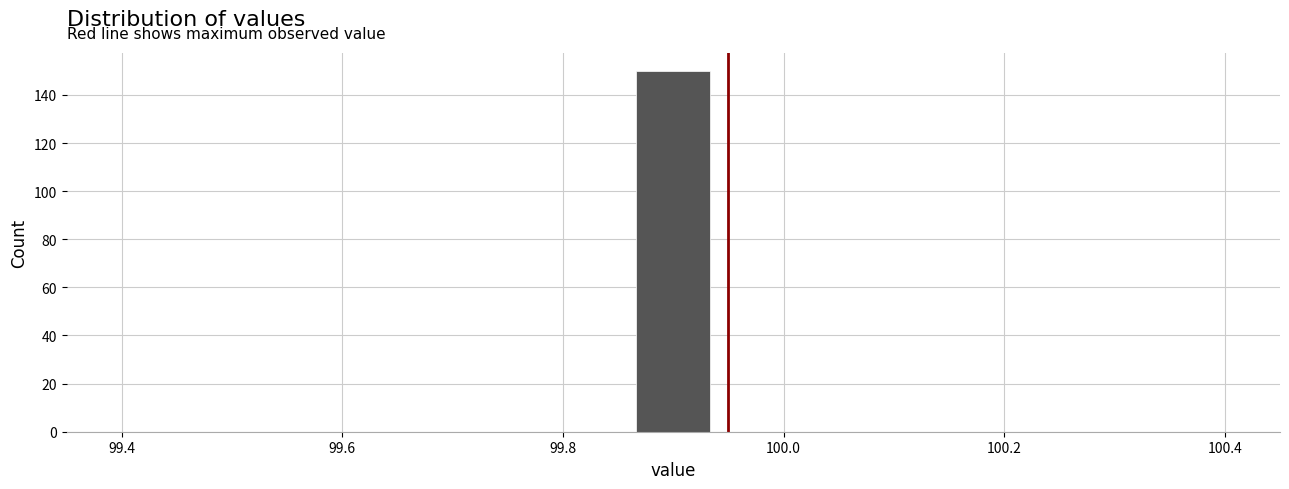

Around what value on the x-axis is the tallest bar? Give the approximate position of its centre, as read against the axis.

99.90